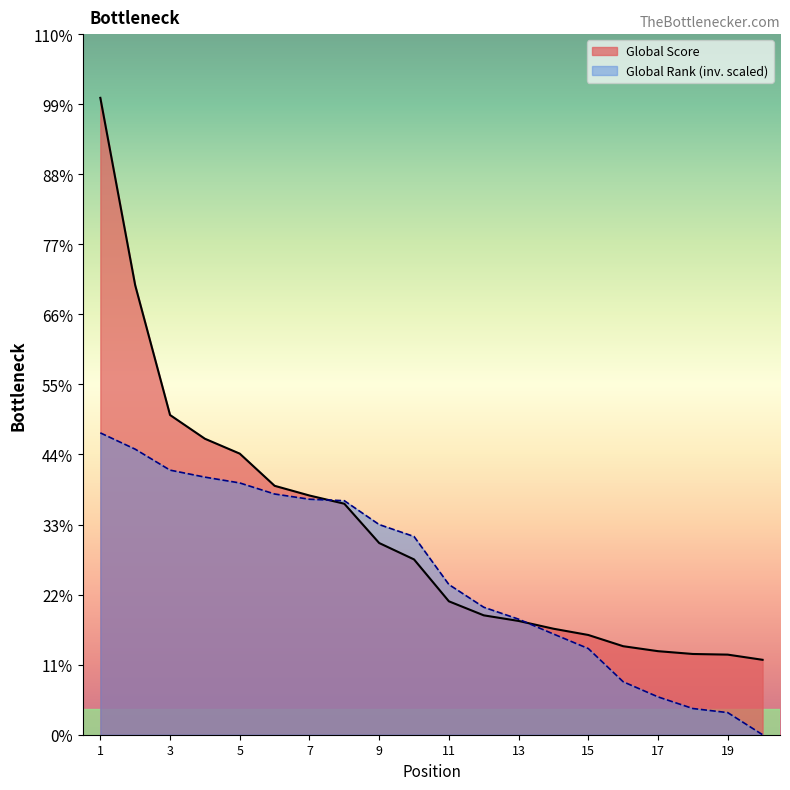

What is the sum of all Global Rank values?

14818.8